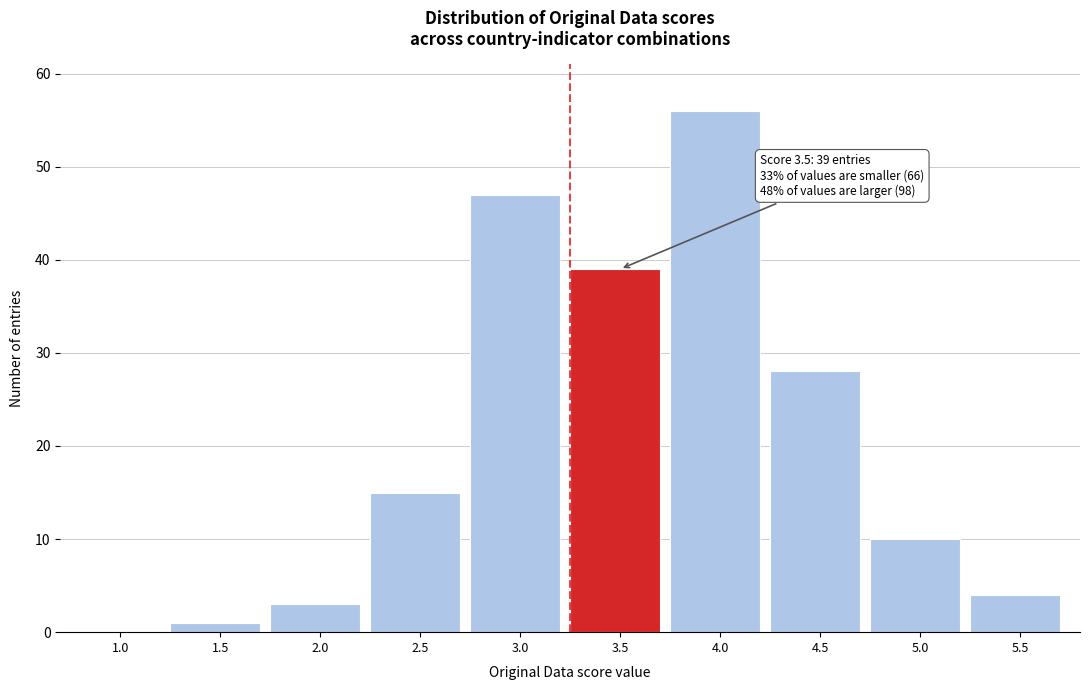

Reading left to right, list all the values displayed in this chart.

1.0=0	1.5=1	2.0=3	2.5=15	3.0=47	3.5=39	4.0=56	4.5=28	5.0=10	5.5=4